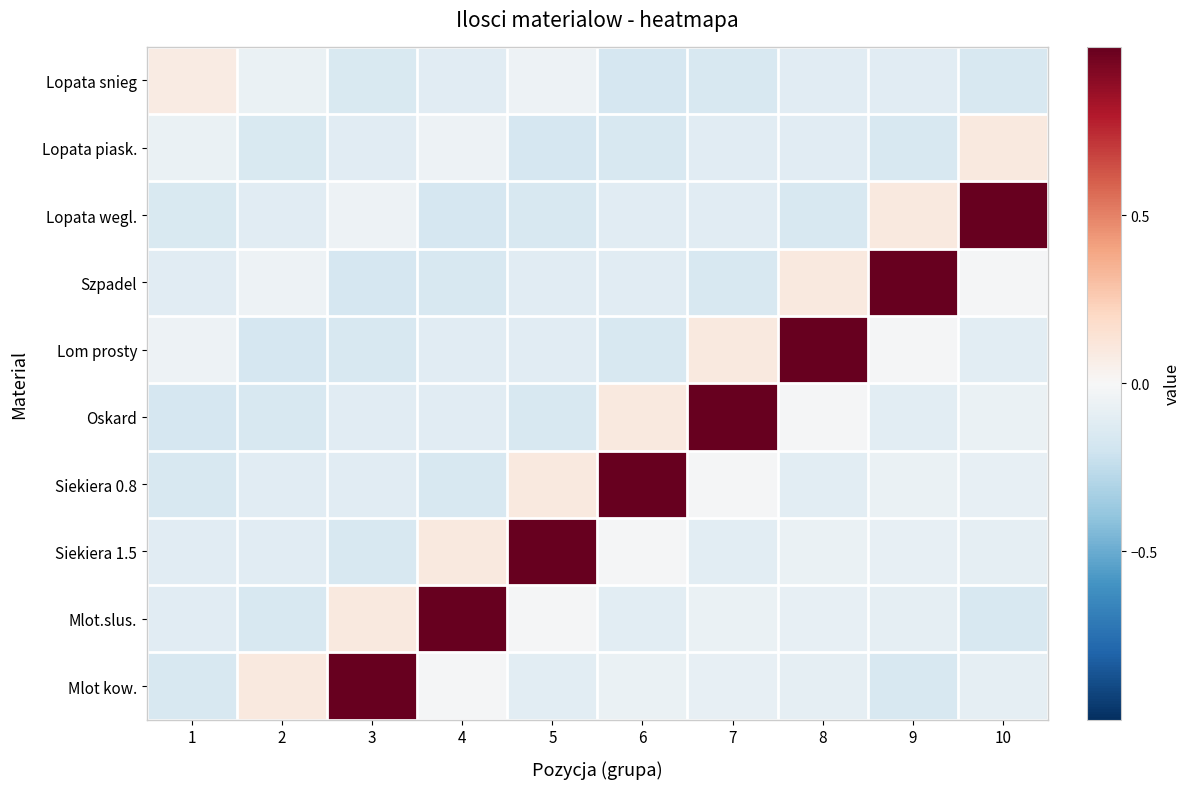

At which category is the sum across all series the highest?

8